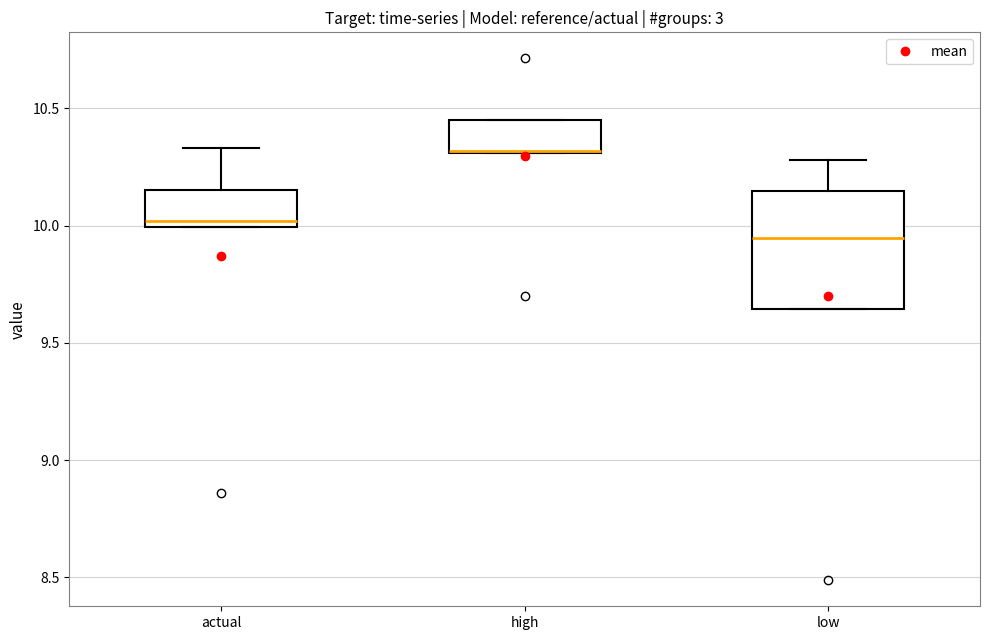

Reading left to right, read every box against the y-axis: the position of its median line, the range the box covers, and the ends of its whiskers. The values are not printed on the chart, so give them approximately, as read against the axis.

actual: median 10.00 (just above the box's lower edge), box 10.00 to 10.15, whiskers 10.00 to 10.35
high: median 10.30 (drawn on the box's lower edge), box 10.30 to 10.45, whiskers 10.30 to 10.45
low: median 9.95, box 9.65 to 10.15, whiskers 9.65 to 10.30